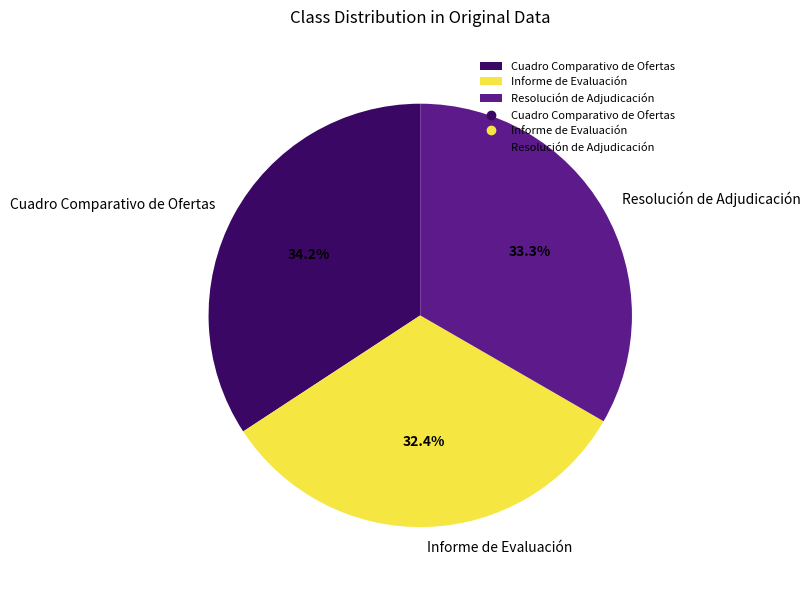

True or false: Cuadro Comparativo de Ofertas accounts for 34% of the total.

True